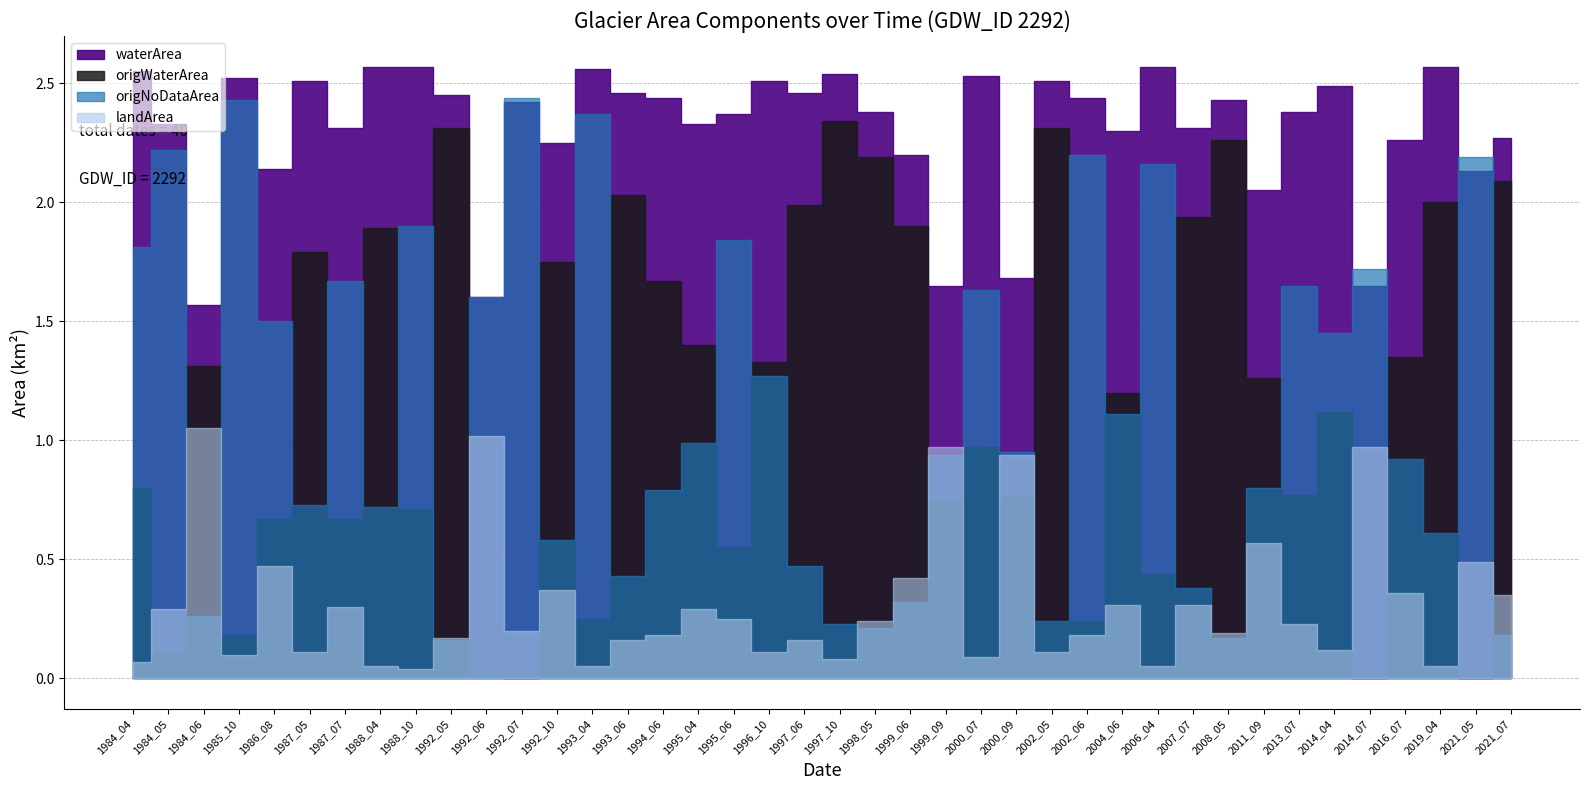

Where is origWaterArea nearest to the value 1?

2000_07